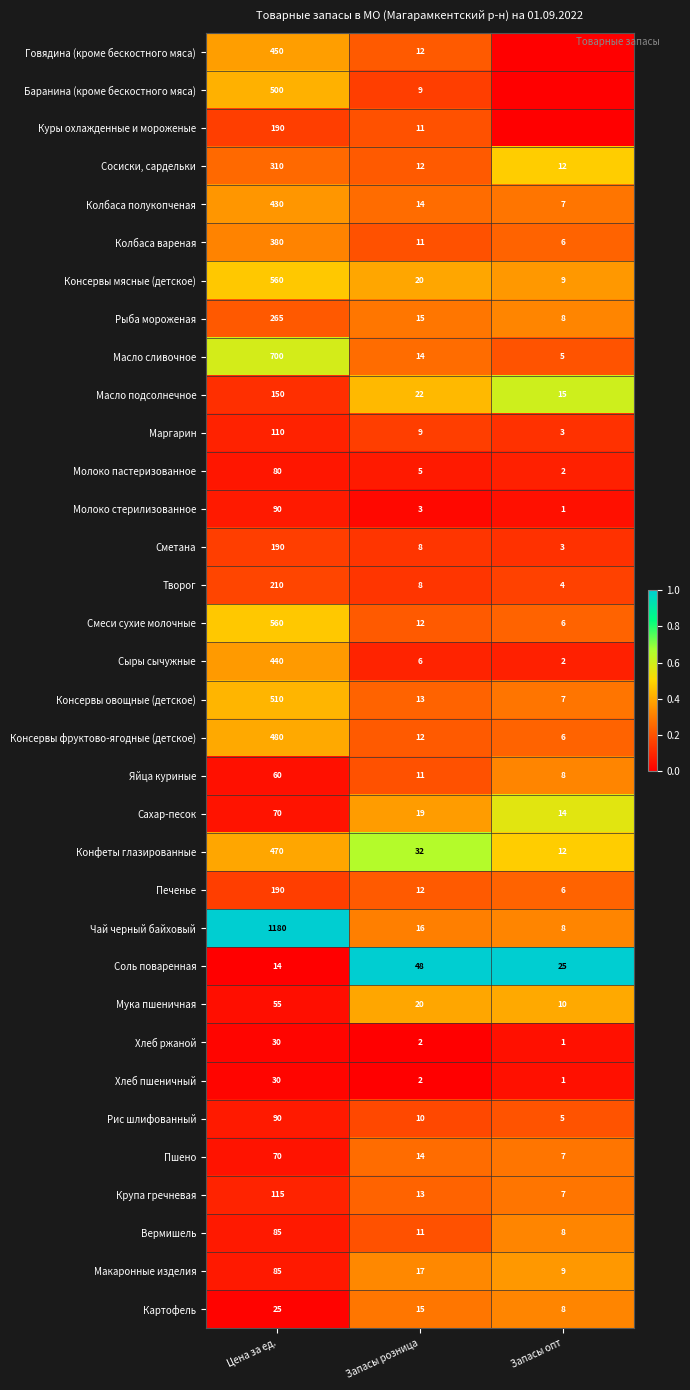

Is the value of Сыры сычужные at Запасы розница greater than the value of Сосиски, сардельки at Запасы розница?

No